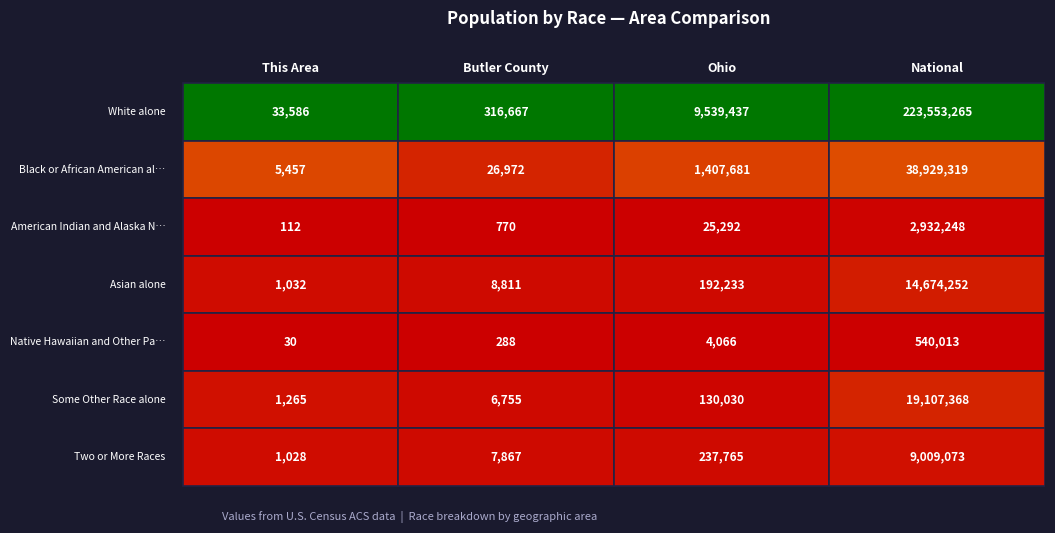

How many categories are shown in the chart?

4